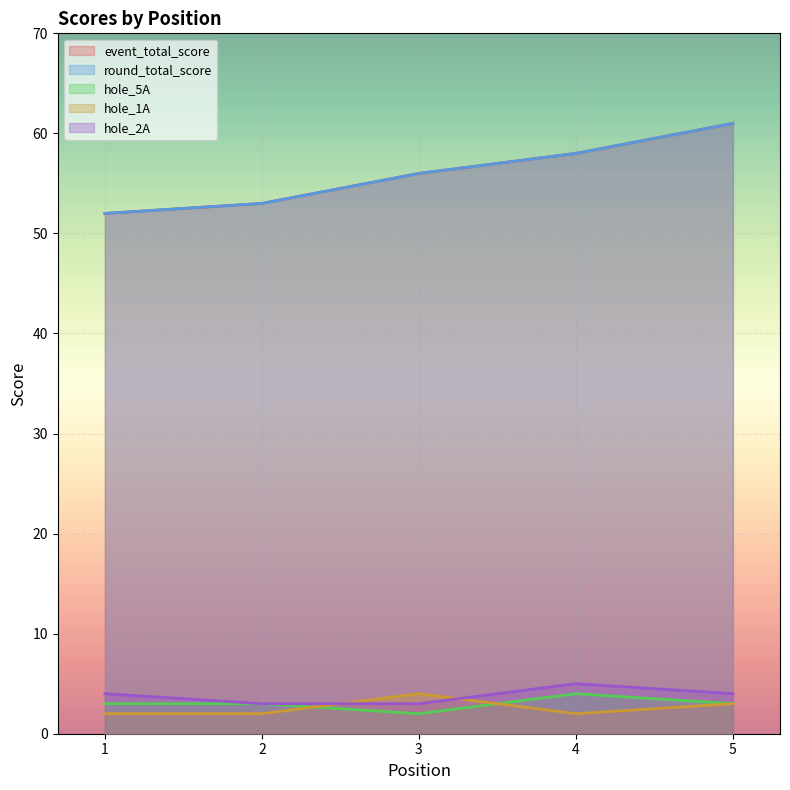

Which category has the highest value across all series?

5